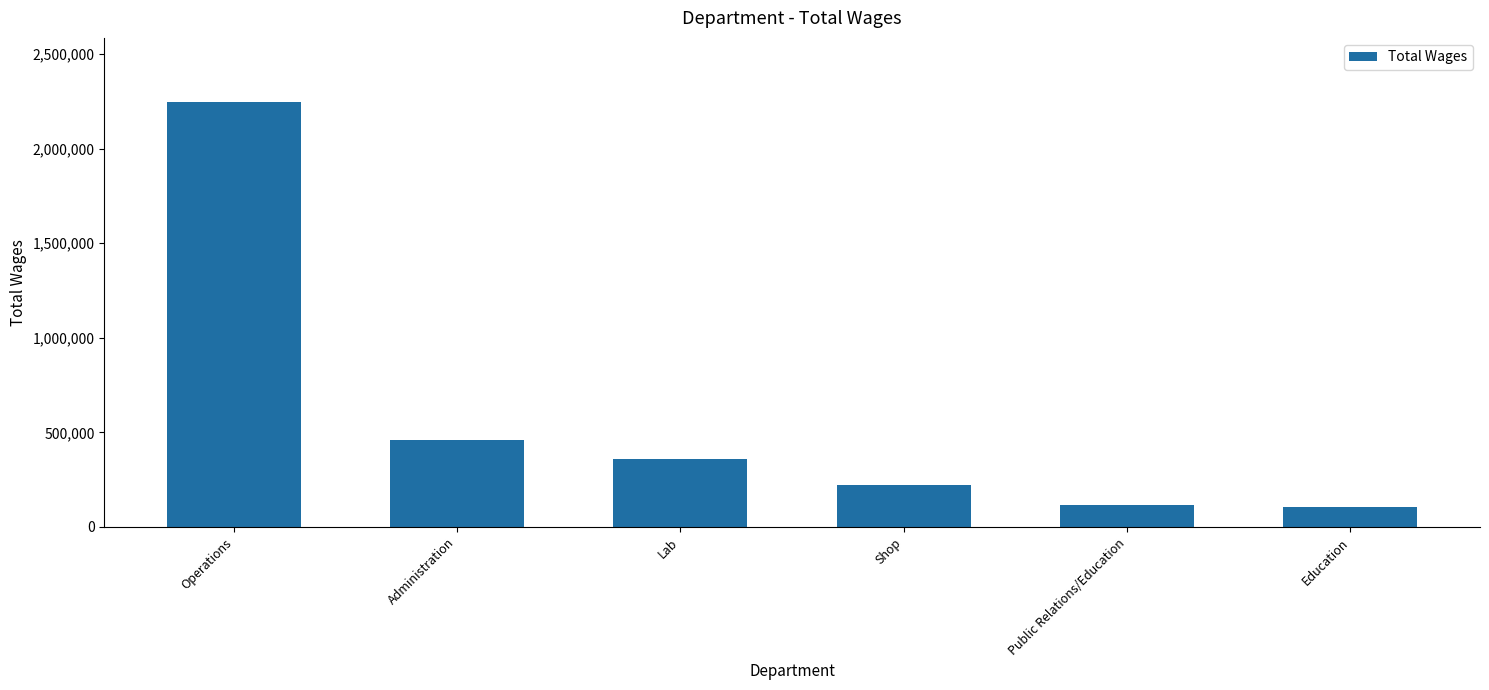

What is the sum of the values at Lab and Shop?

583038